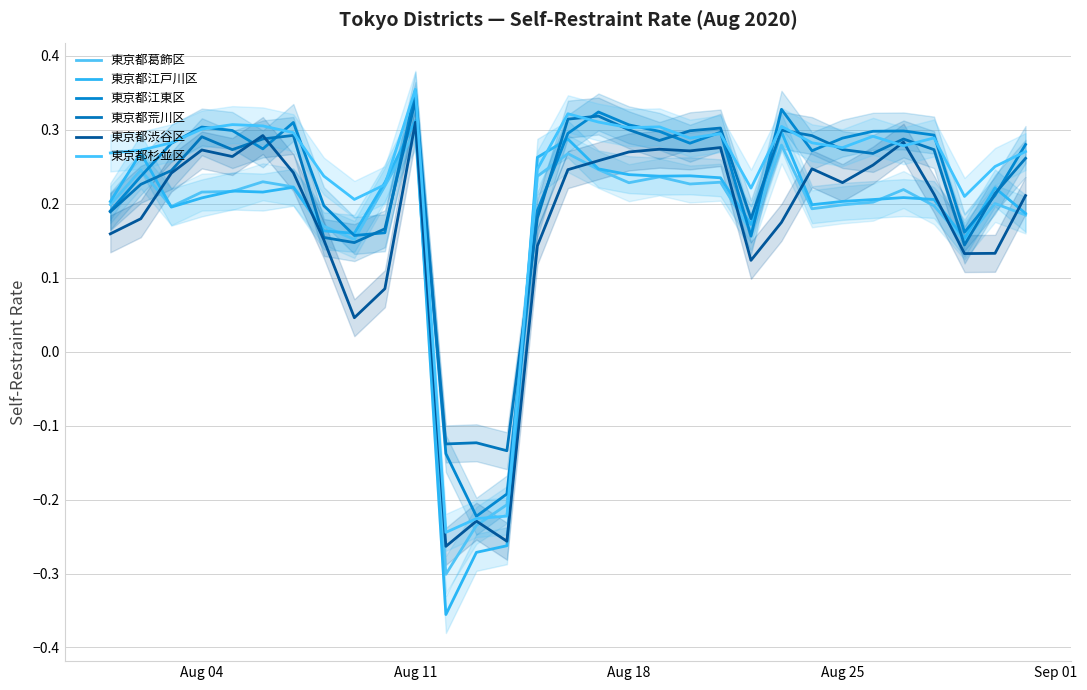

Is it true that 東京都荒川区 equals 0.1 at 22?

False